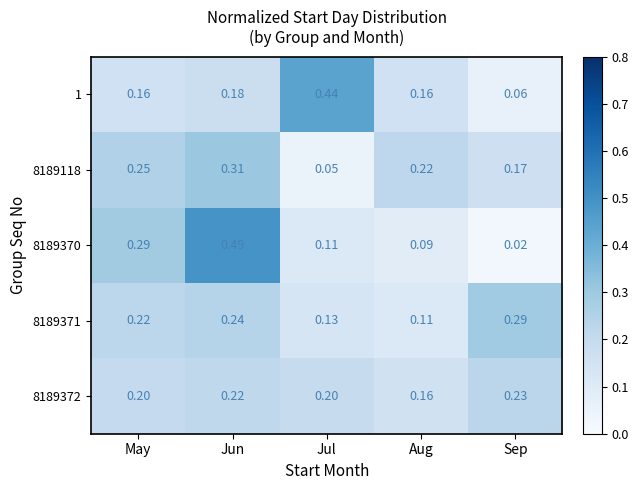

At which category does the chart reach its minimum across all series?

Sep